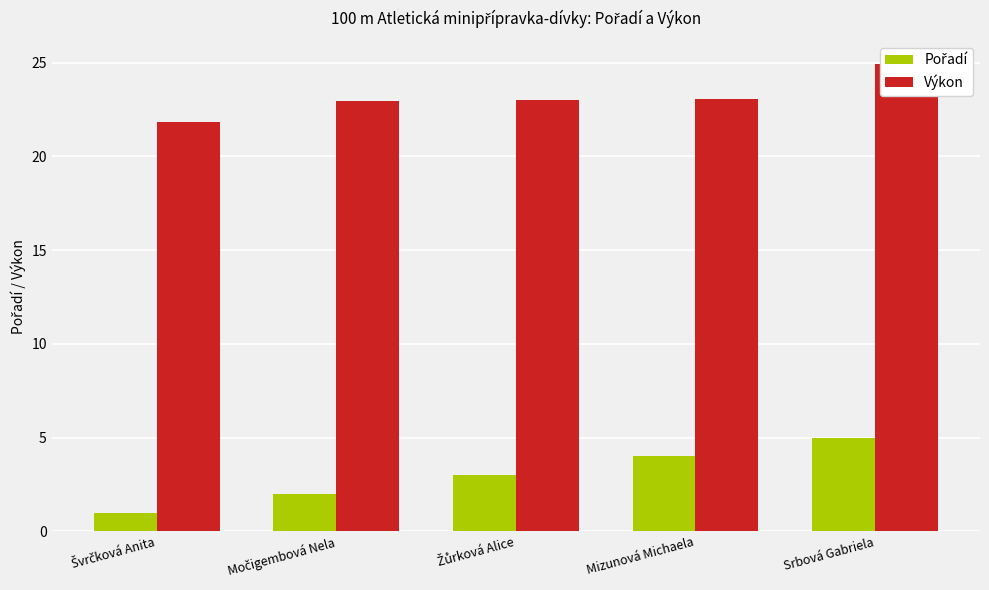

How many groups of bars are there?

5